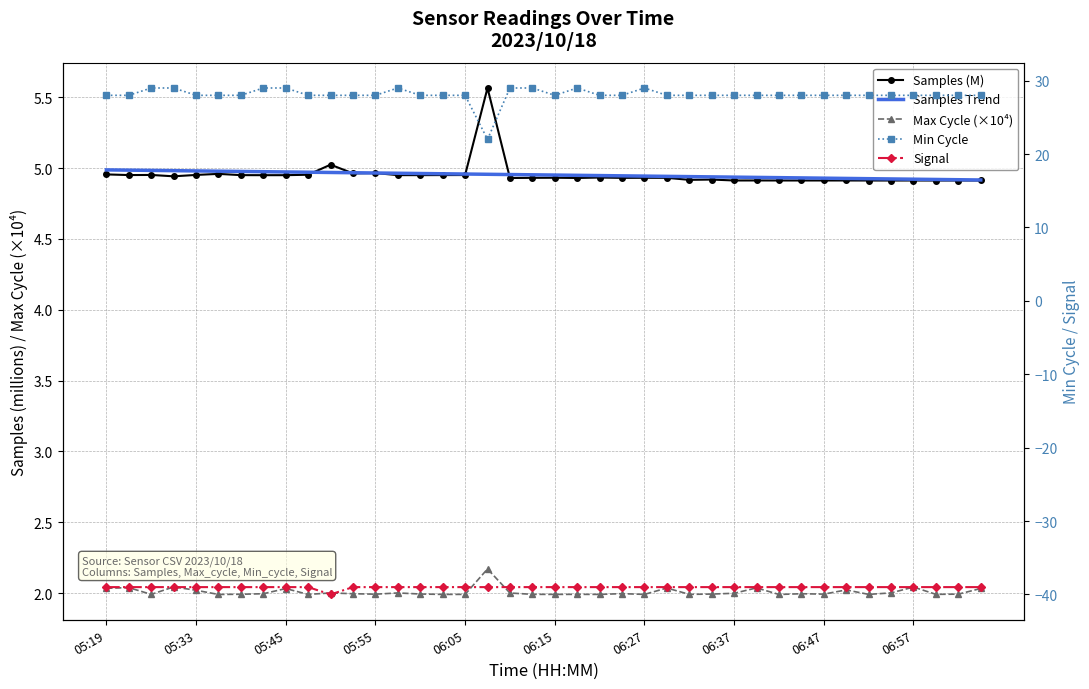

Count the number of data series in this chart.

5